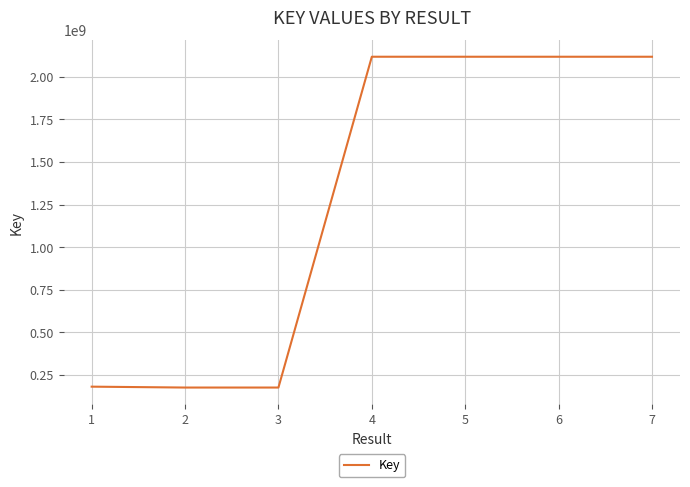

The value at 1 is 180485366. True or false?

True